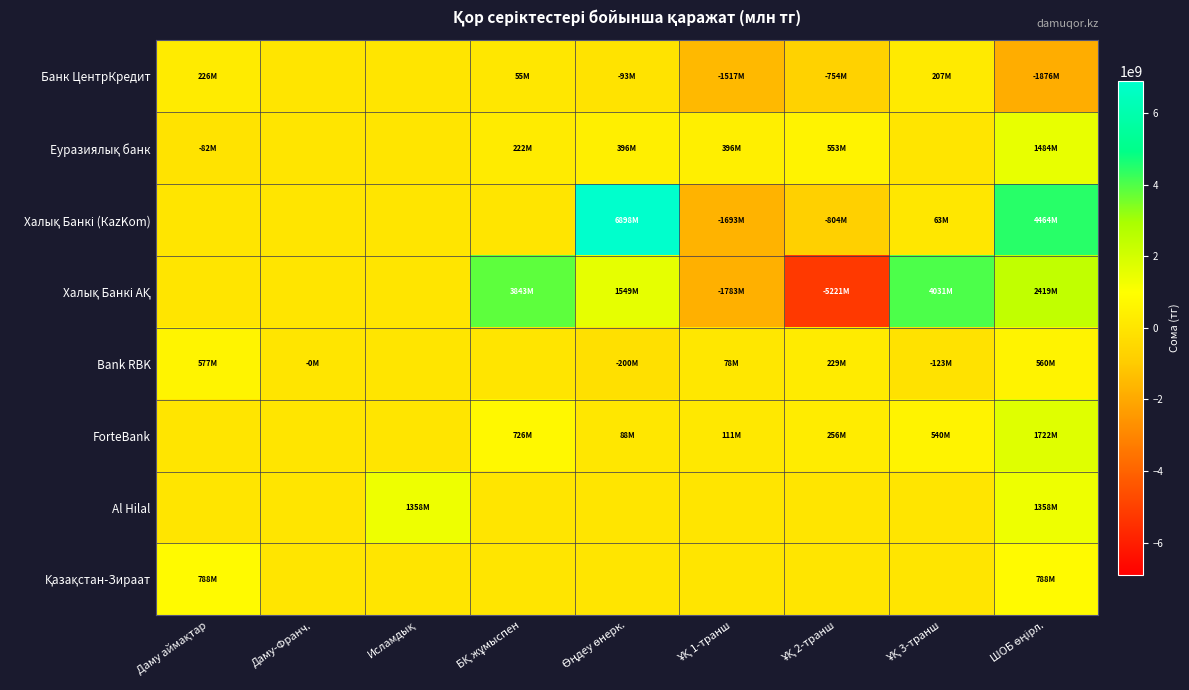

What is the spread (max minus min) of values at ҰҚ 1-транш?

2178413208.3